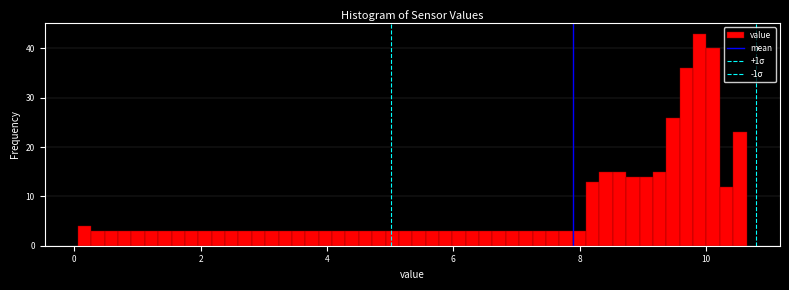

Around what value on the x-axis is the tallest bar? Give the approximate position of its centre, as read against the axis.

9.8